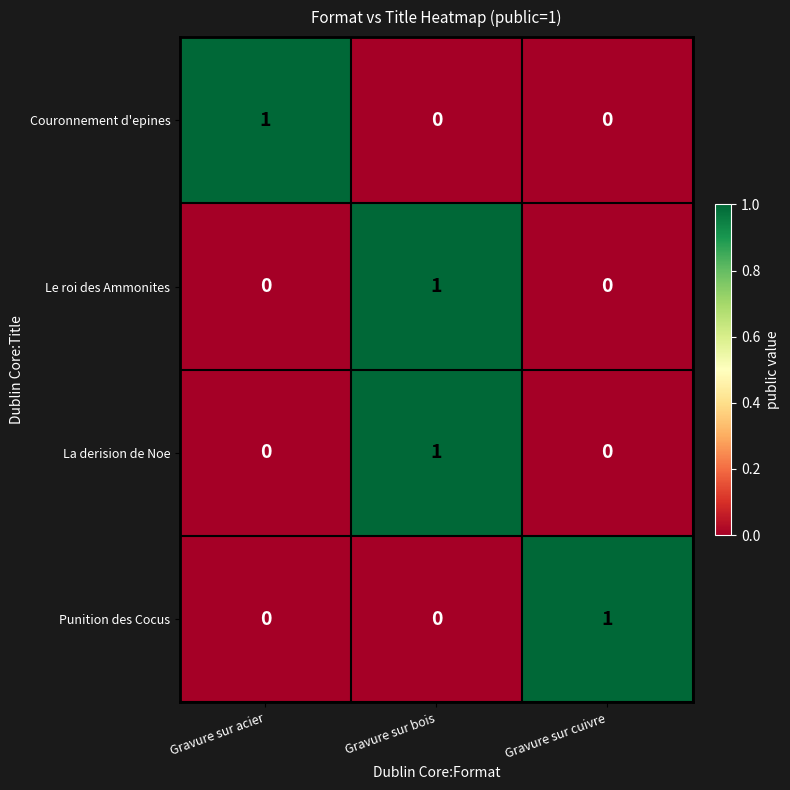

What is the total value across all series at Gravure sur acier?

1